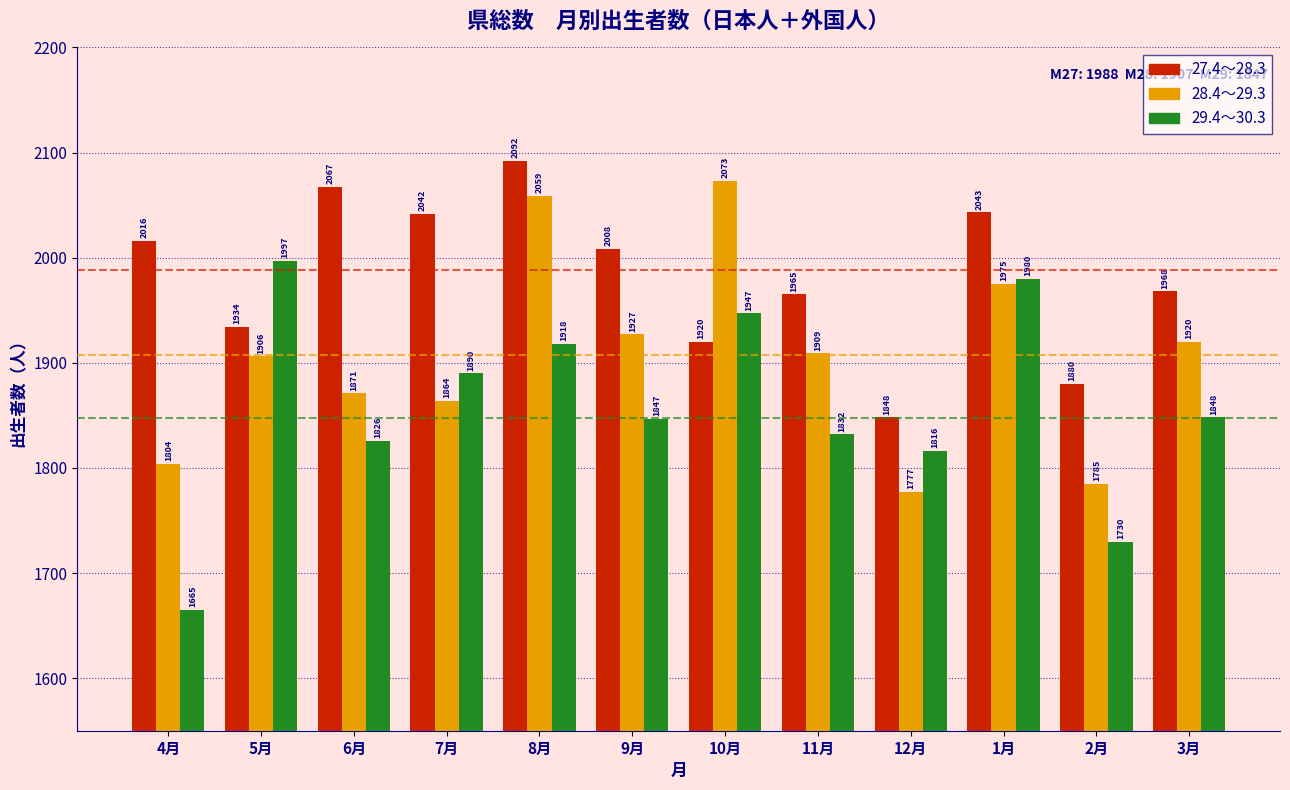

Reading right to left, list all the values displayed in this chart.

27.4～28.3: 1968	1880	2043	1848	1965	1920	2008	2092	2042	2067	1934	2016
28.4～29.3: 1920	1785	1975	1777	1909	2073	1927	2059	1864	1871	1906	1804
29.4～30.3: 1848	1730	1980	1816	1832	1947	1847	1918	1890	1826	1997	1665